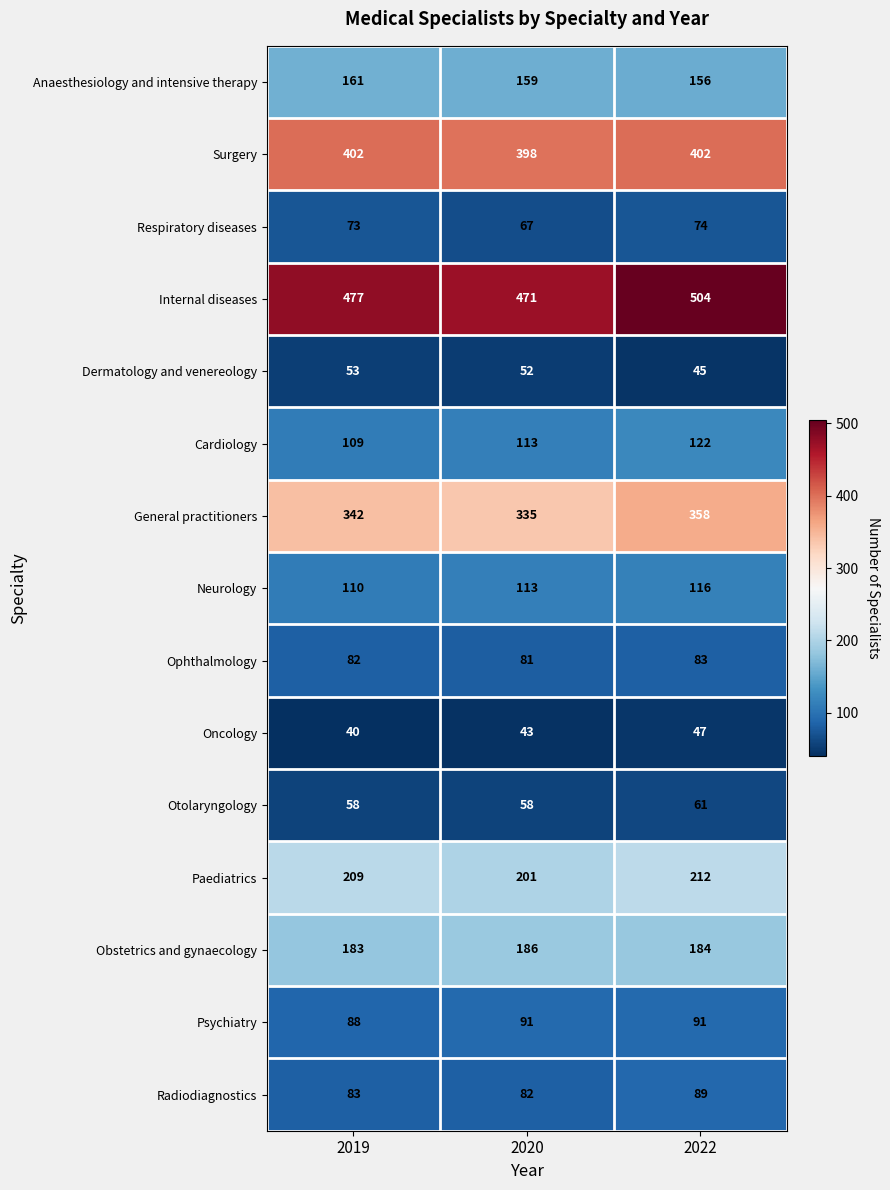

The value of Internal diseases at 2019 is 477. True or false?

True